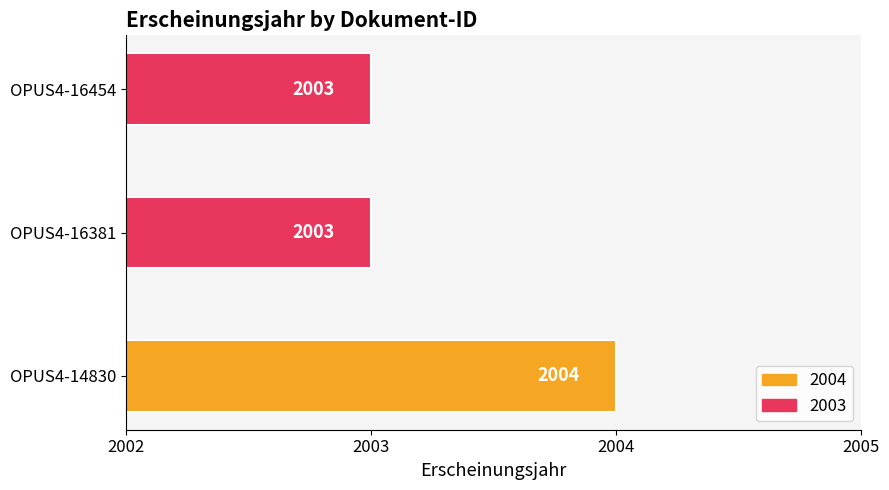

How many bars are there in total?

3